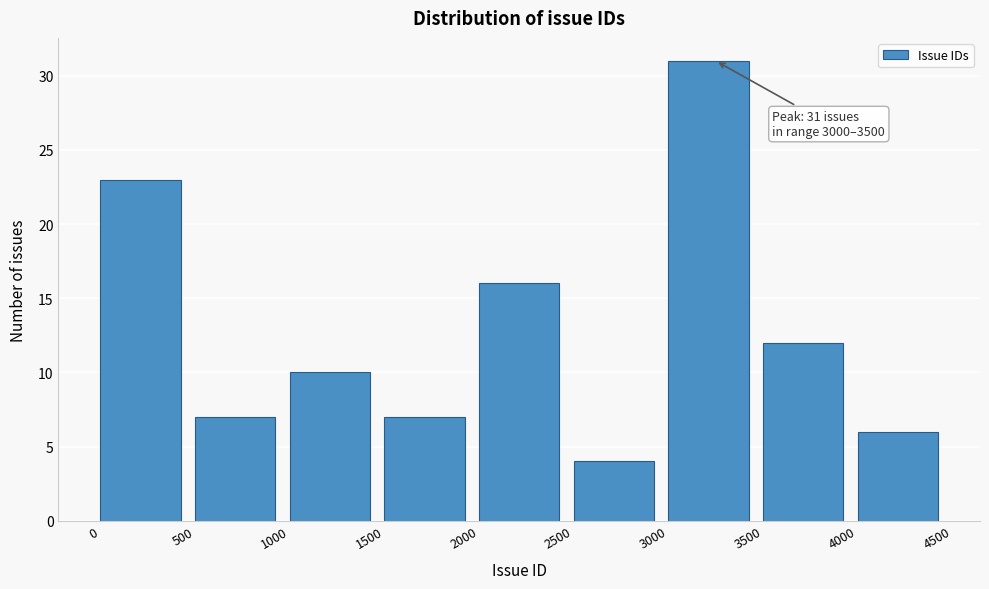

Over which range of the x-axis is the bar tallest?

3000 to 3500